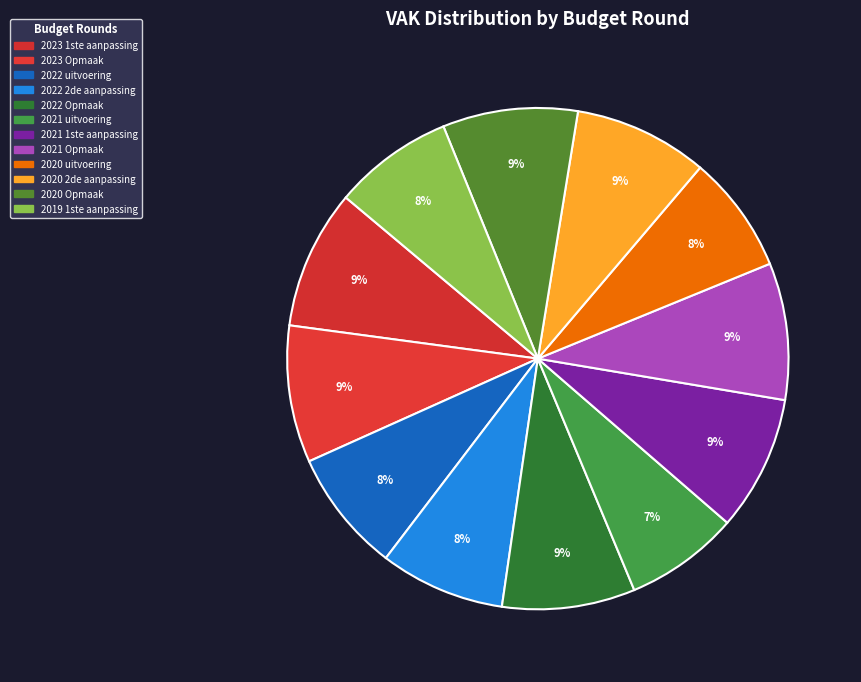

To the nearest percent, what is the difference between the largest and smallest slice percentages?

2%